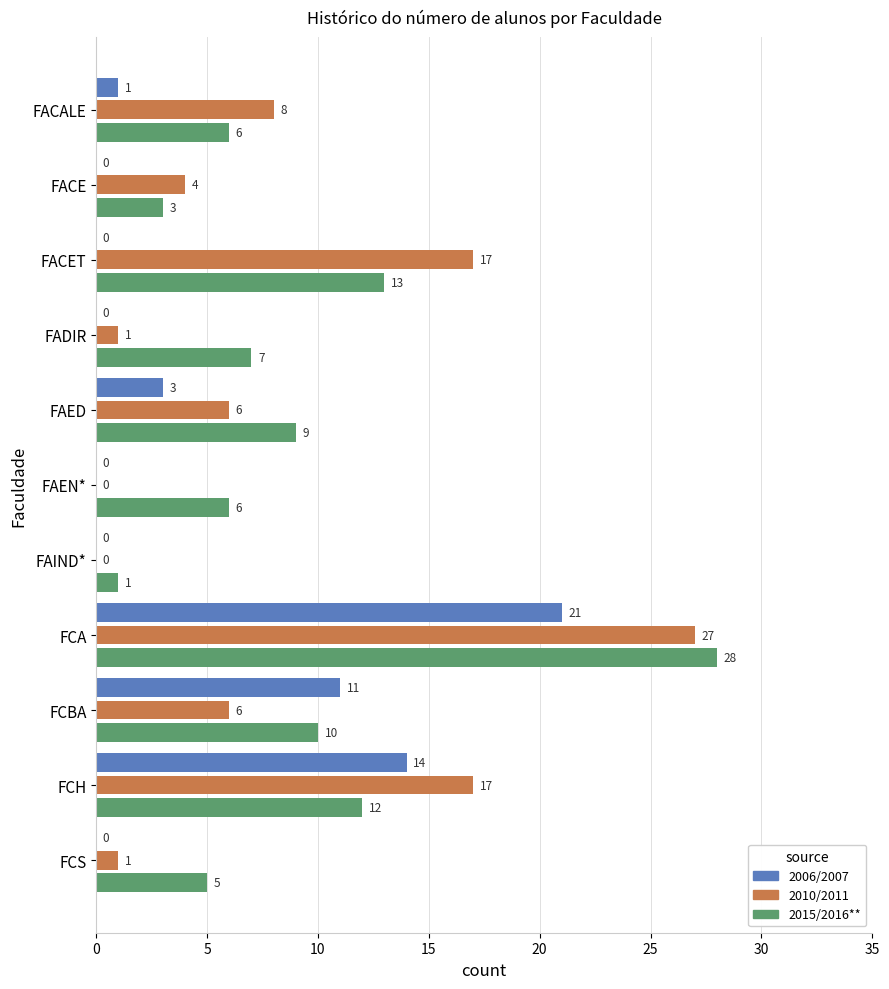

Which label corresponds to the largest value in the chart?

FCA